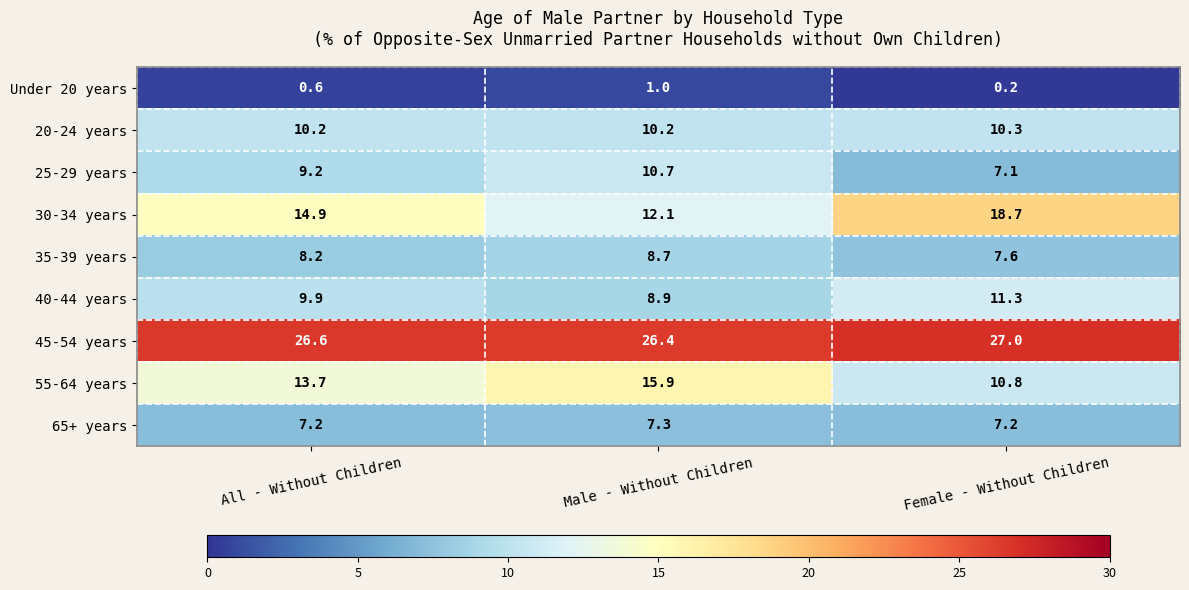

True or false: 35-39 years has a value of 13.7 at All - Without Children.

False